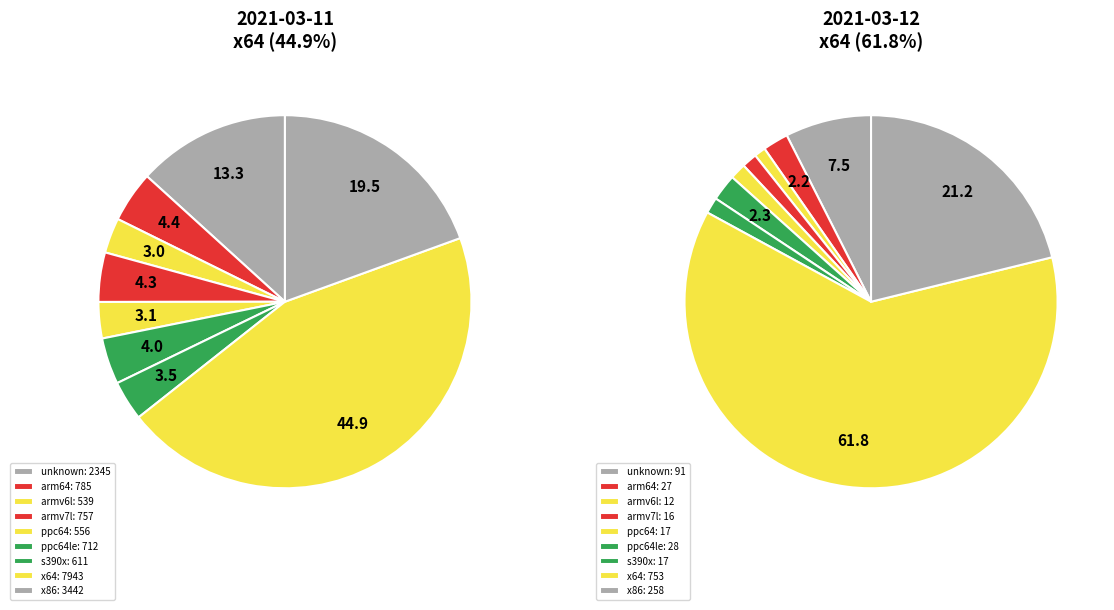

To the nearest percent, what percentage of the pie is ppc64?

3%